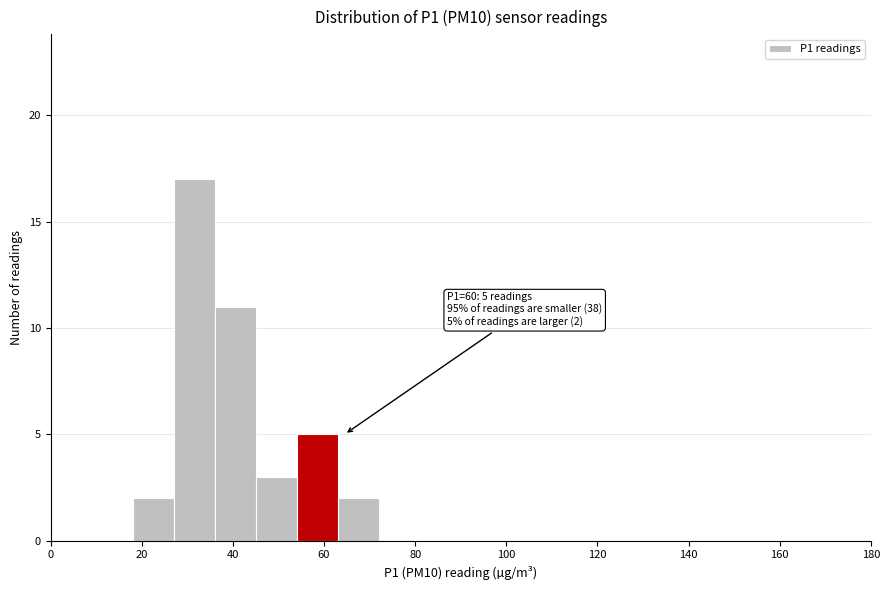

Which range on the x-axis has the tallest bar?

27 to 36